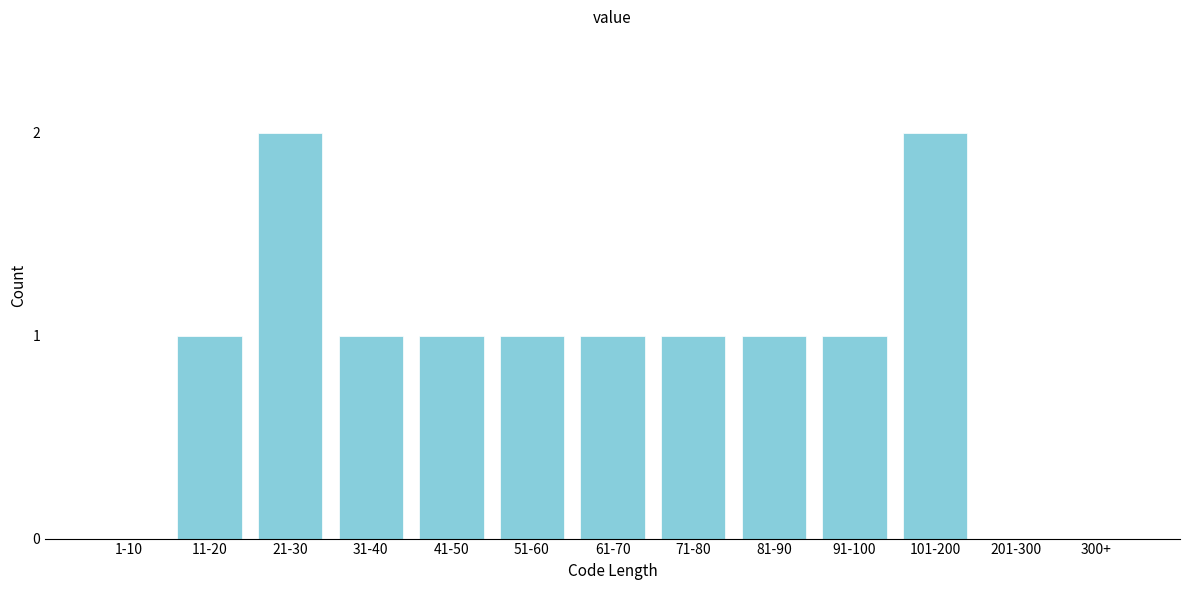

Reading left to right, extract all data points from this chart.

1-10=0	11-20=1	21-30=2	31-40=1	41-50=1	51-60=1	61-70=1	71-80=1	81-90=1	91-100=1	101-200=2	201-300=0	300+=0